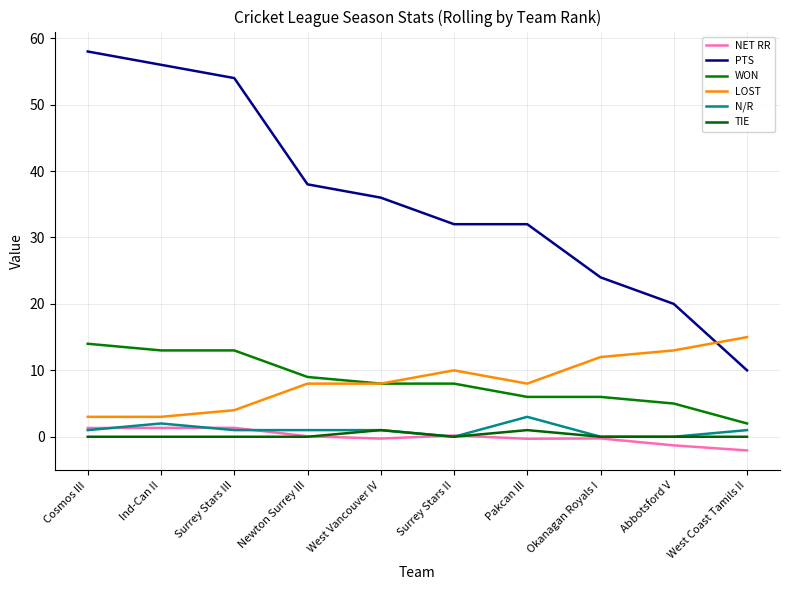

Is it true that NET RR equals 0.4 at Surrey Stars III?

False